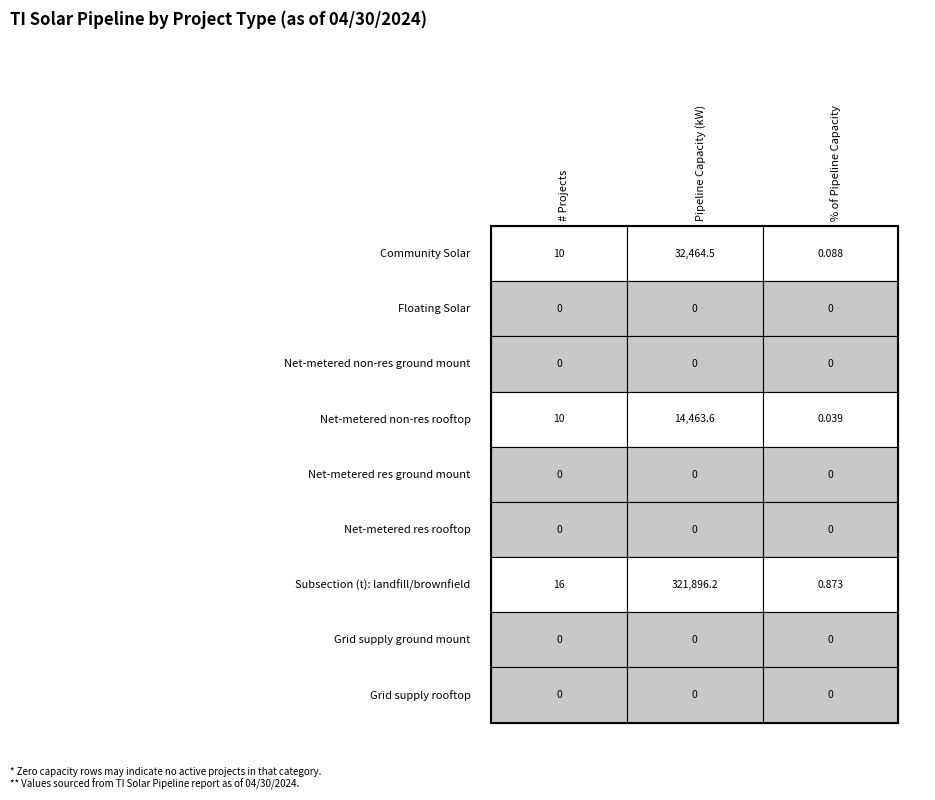

Which series has the largest total across all categories?

Subsection (t): landfill, brownfield